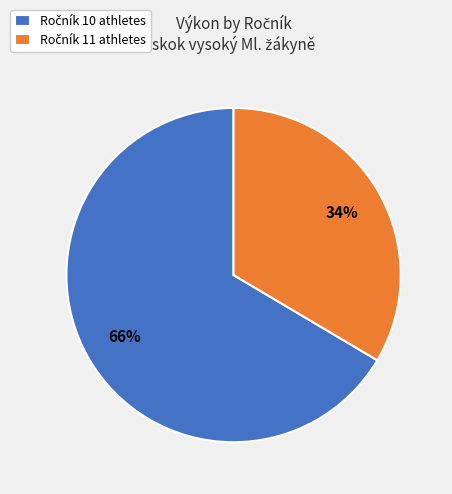

Does any single category account for the majority?

Yes